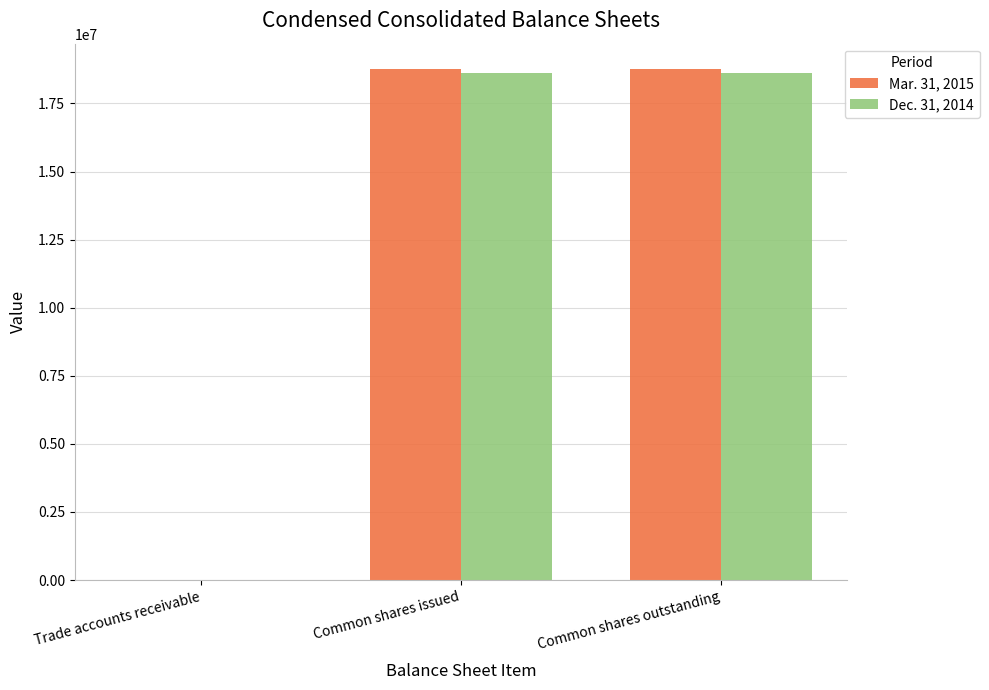

What is the total value across all series at Common shares outstanding?

37368856